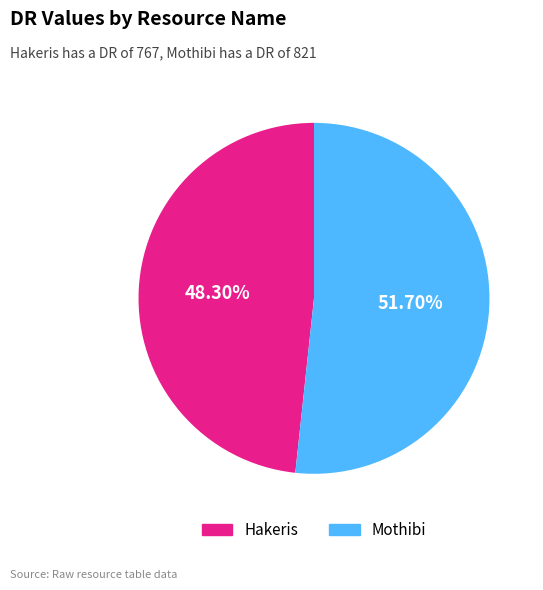

Which category has the smallest portion of the pie?

Hakeris